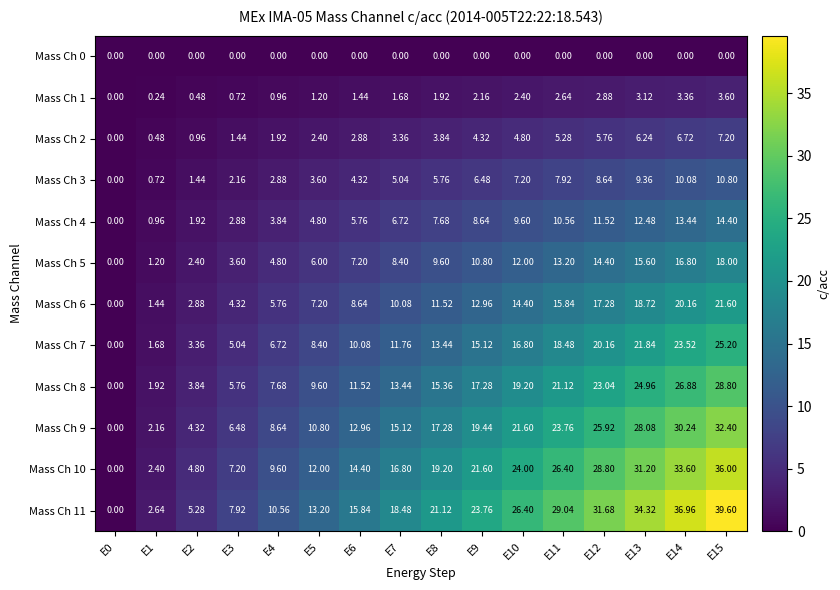

Is the value of Mass Ch 0 at E8 greater than the value of Mass Ch 8 at E12?

No